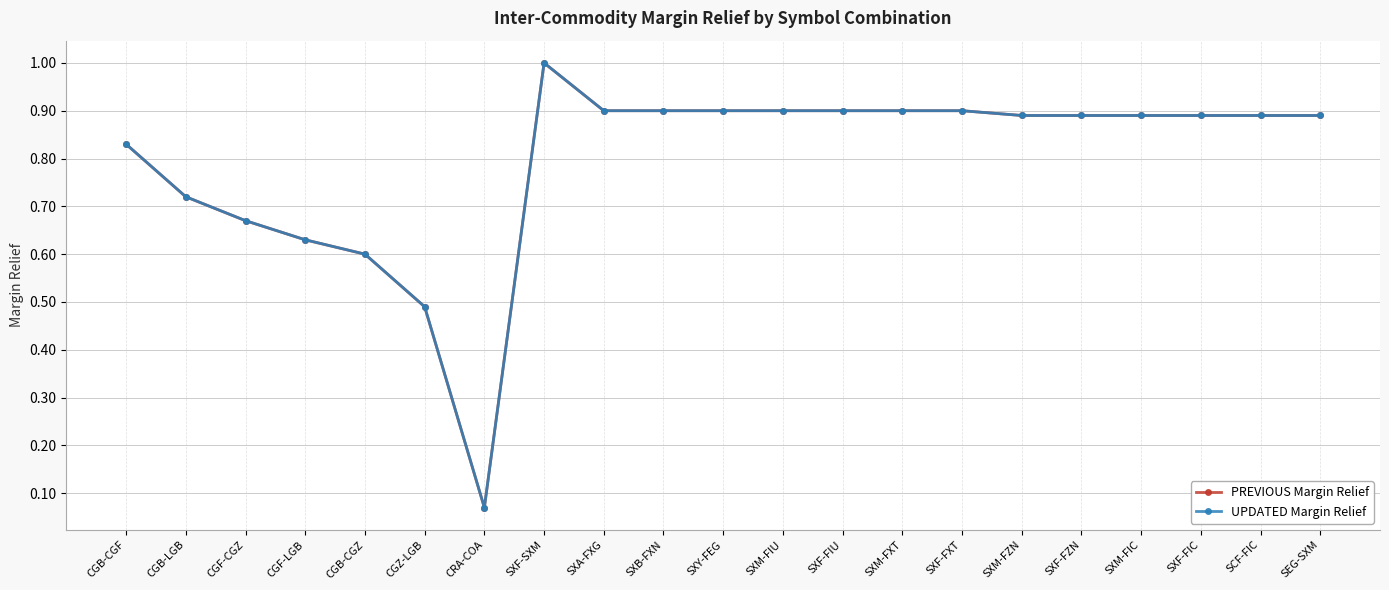

Which series has the largest range (max minus min)?

PREVIOUS Margin Relief